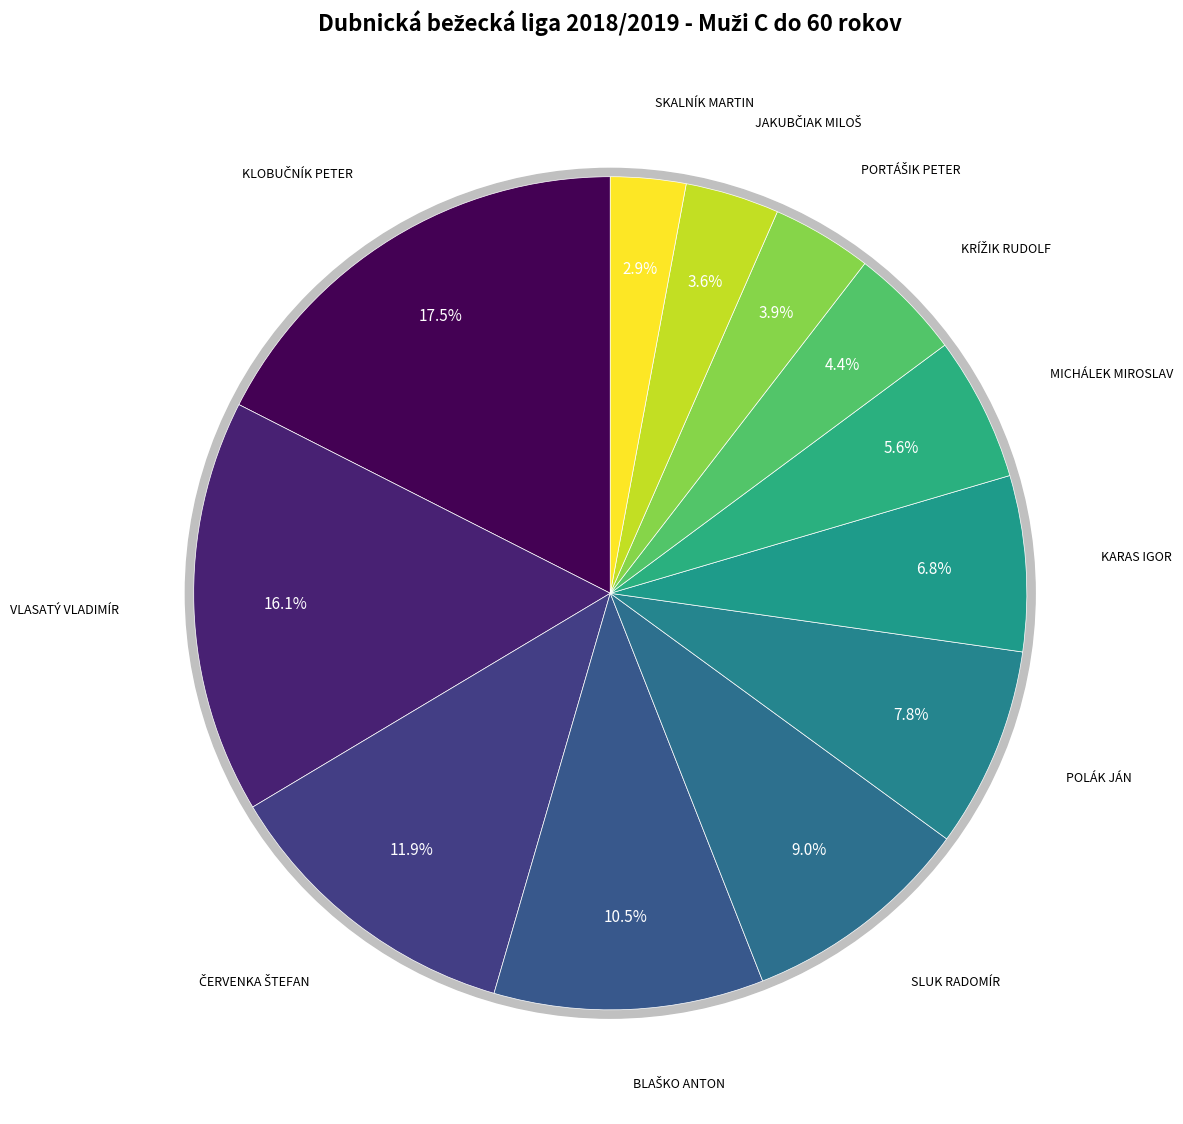

Count the number of slices in the pie.

12